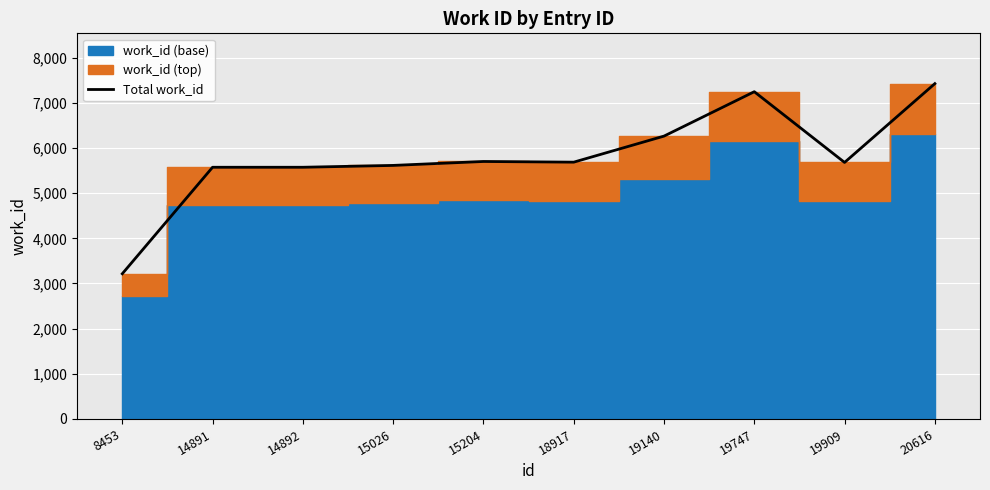

What is the average value?

5799